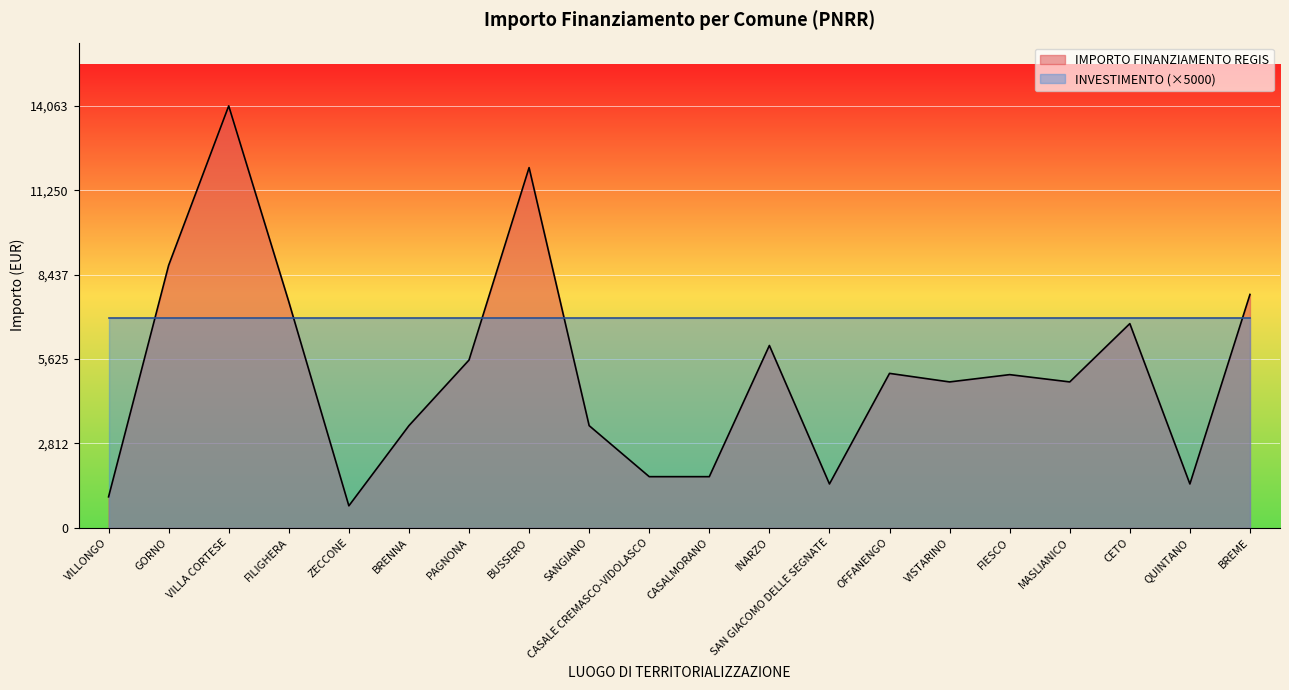

Where is the first local maximum?

VILLA CORTESE